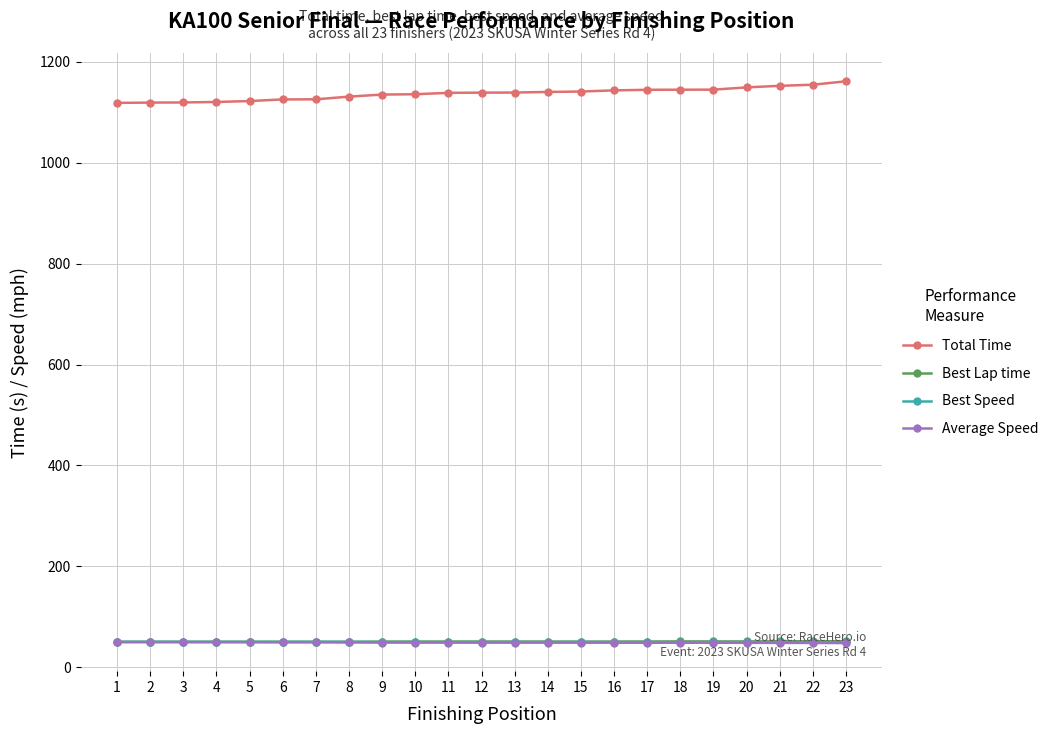

What is the value of the Average Speed point at the 21st from the left?

48.1